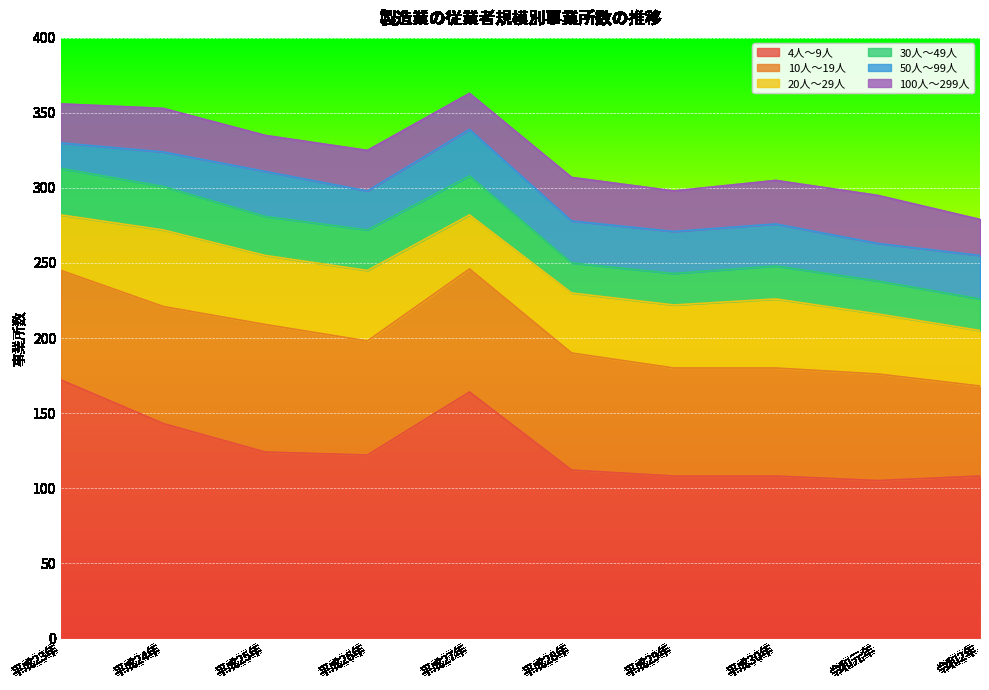

True or false: 30人～49人 and 20人～29人 cross at least once.

False